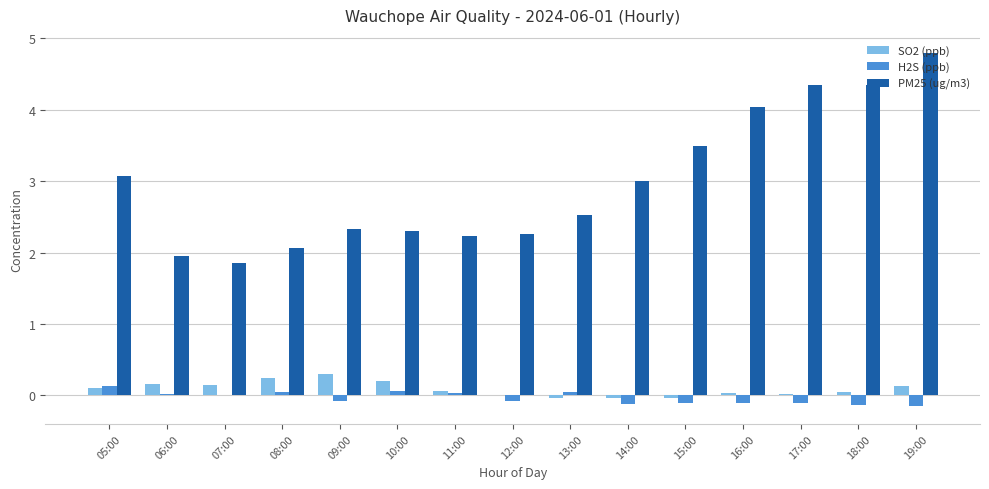

What is the maximum value shown in the chart?

4.8